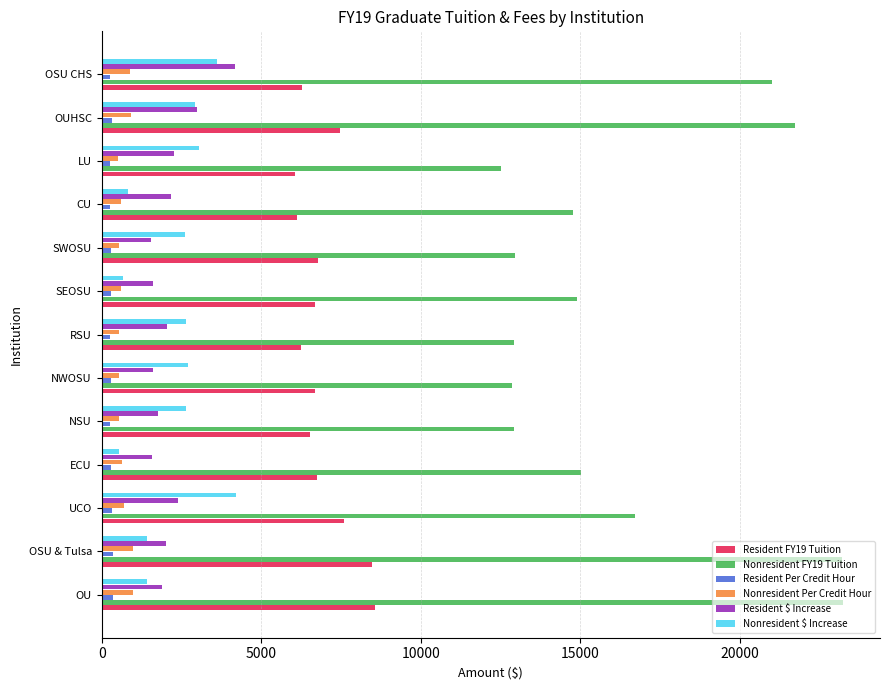

At which label does Resident $ Increase reach its peak?

OSU CHS